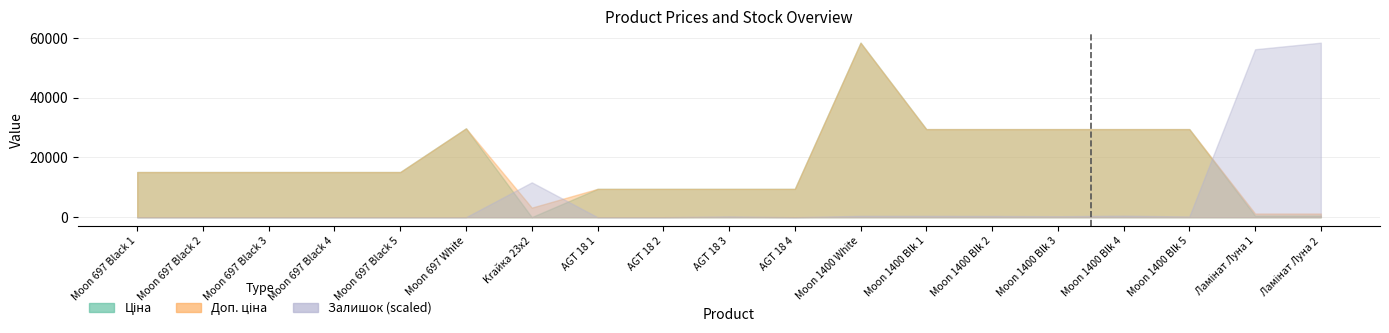

Where is the first local maximum for Доп. ціна?

Moon 697 White